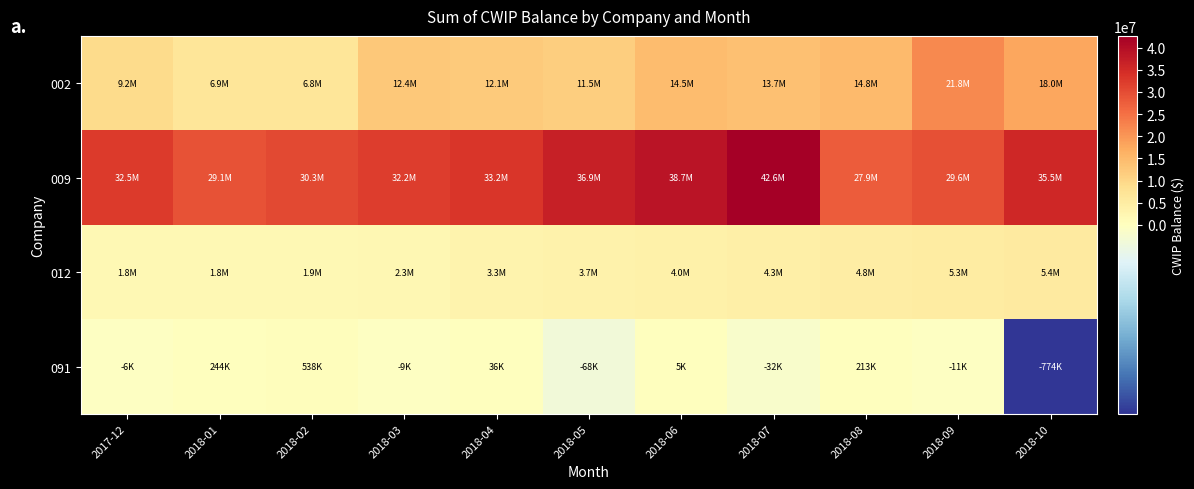

Rank the series by their maximum value, from lowest to highest.

091, 012, 002, 009